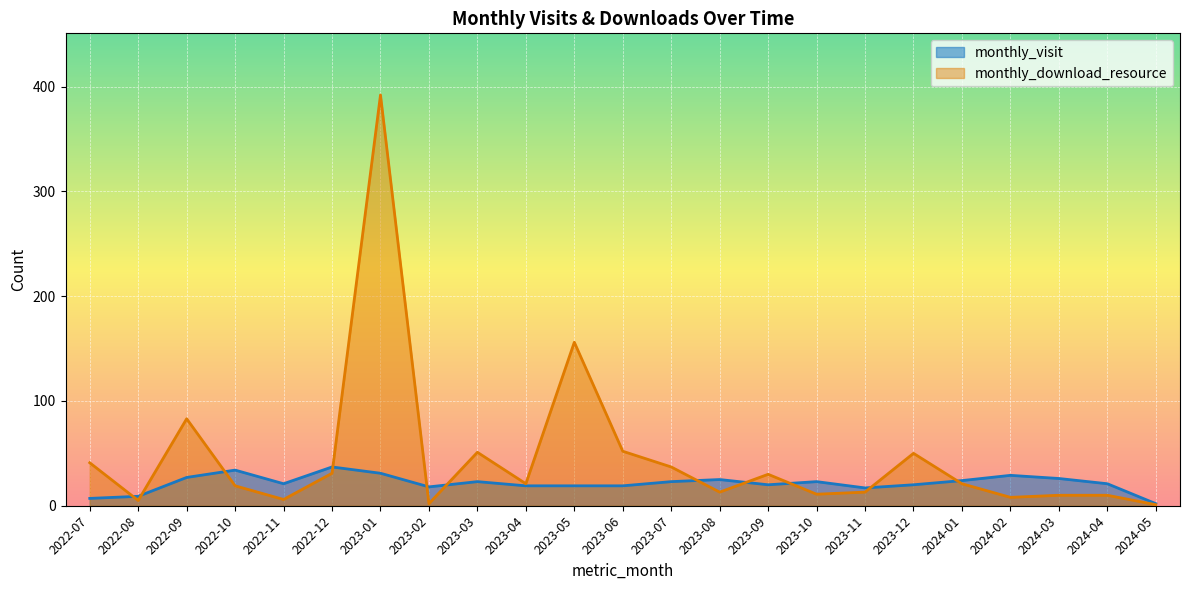

What is the lowest value of the monthly_visit series?

2